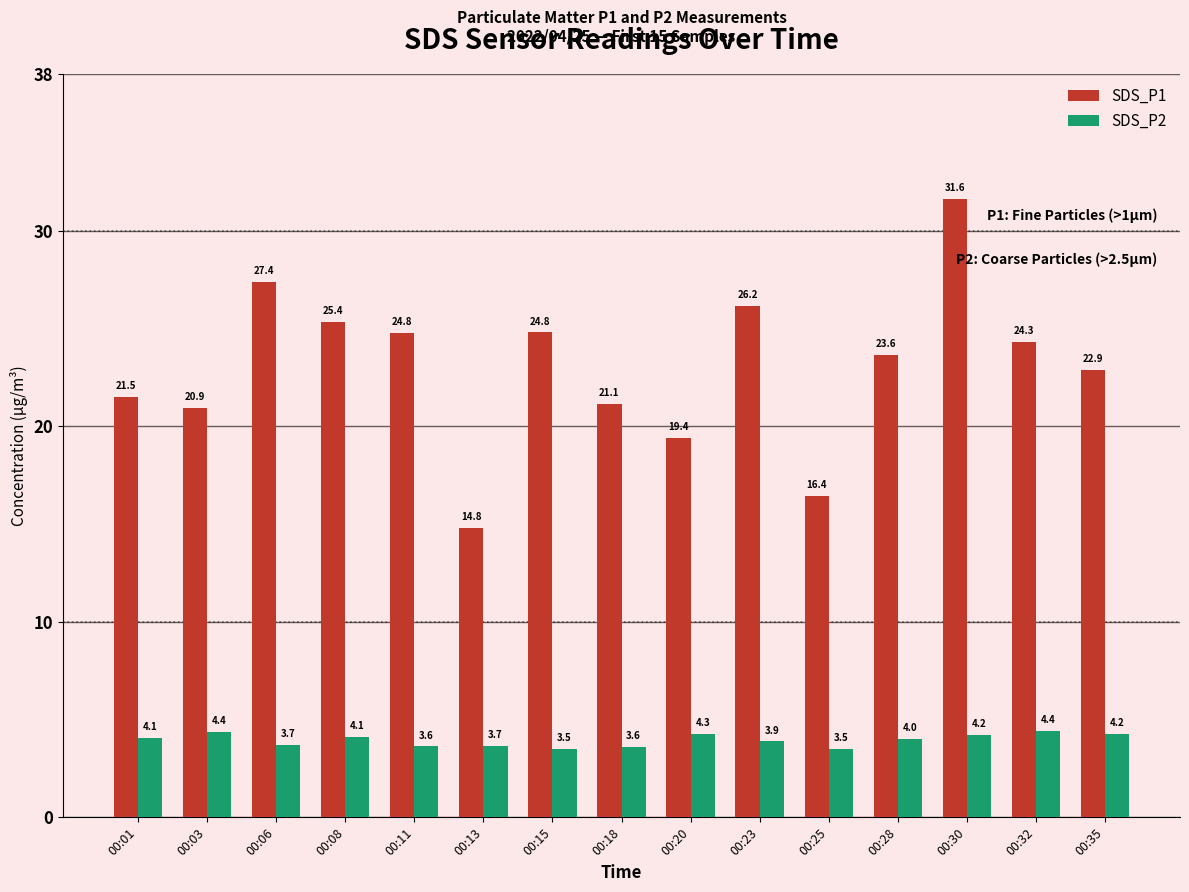

How many distinct data groups are displayed?

2